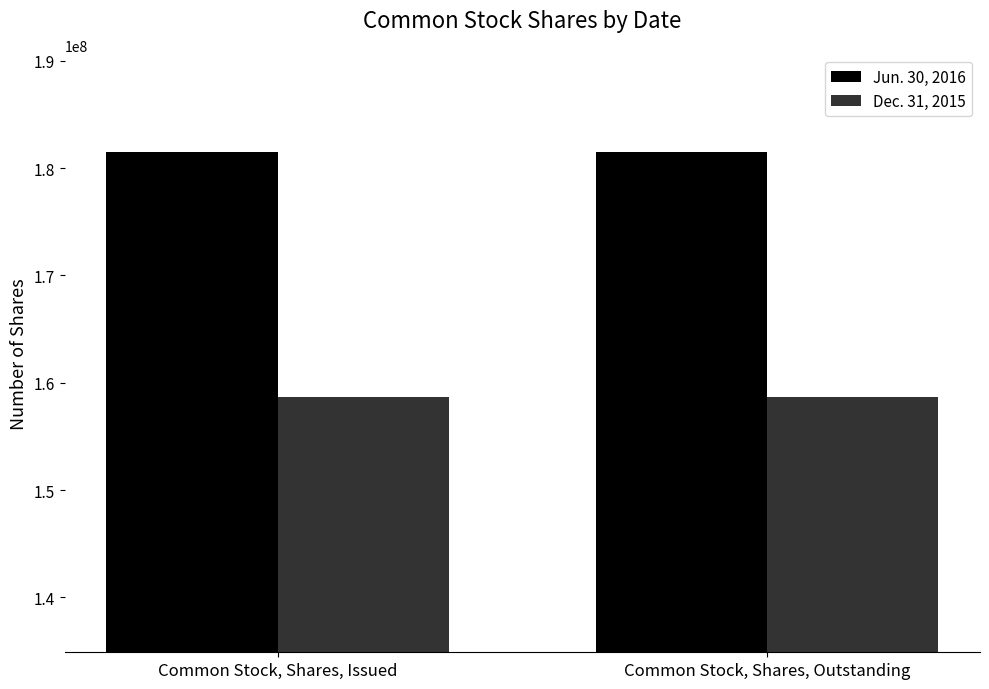

What is the total value across all series at Common Stock, Shares, Issued?

340170750